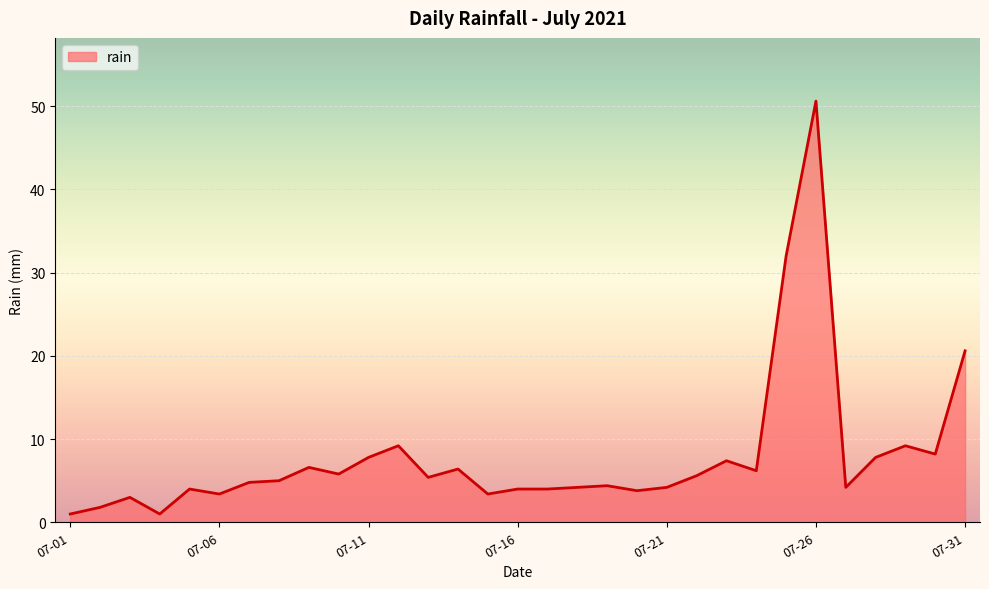

What is the maximum value shown in the chart?

50.6